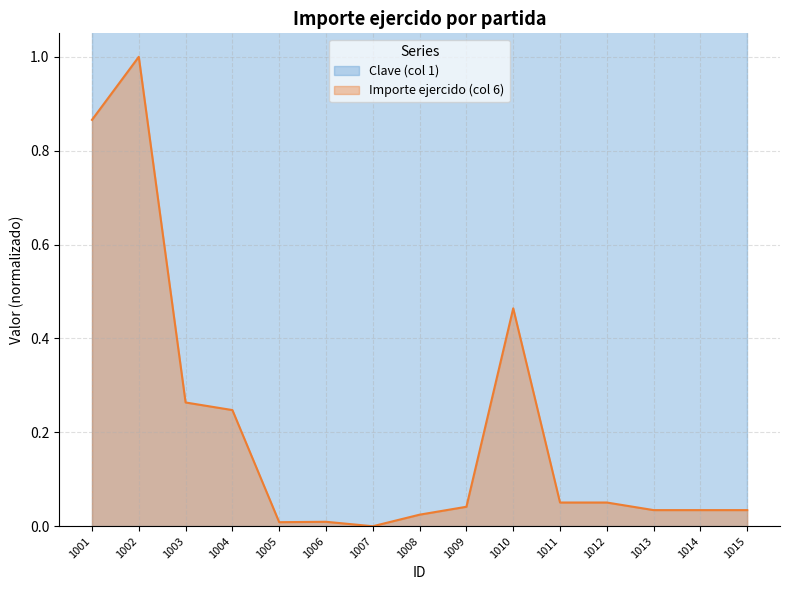

Reading left to right, list all the values displayed in this chart.

1001=0.9	1002=1.0	1003=0.3	1004=0.2	1005=0.0	1006=0.0	1007=0.0	1008=0.0	1009=0.0	1010=0.5	1011=0.1	1012=0.1	1013=0.0	1014=0.0	1015=0.0